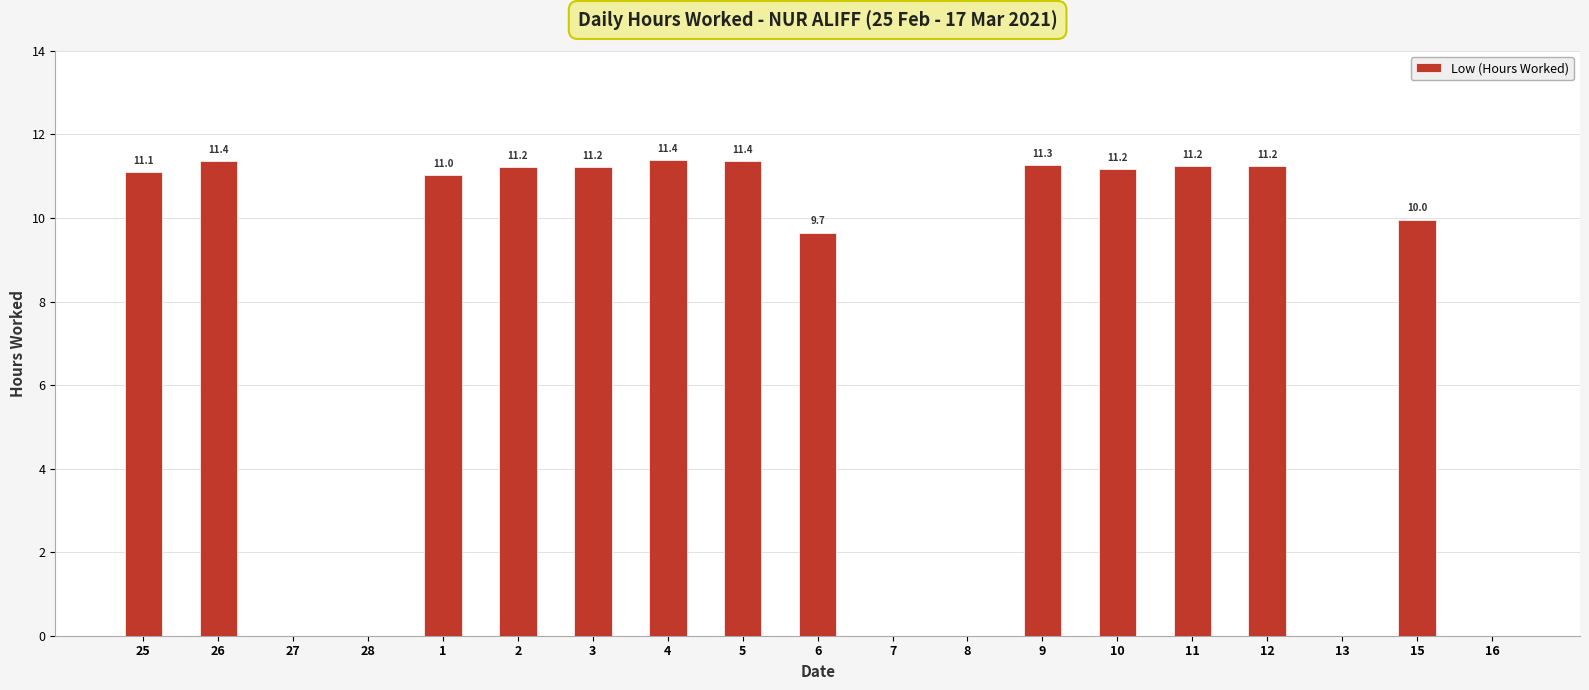

Is it true that the value at 25 is 11.1?

True